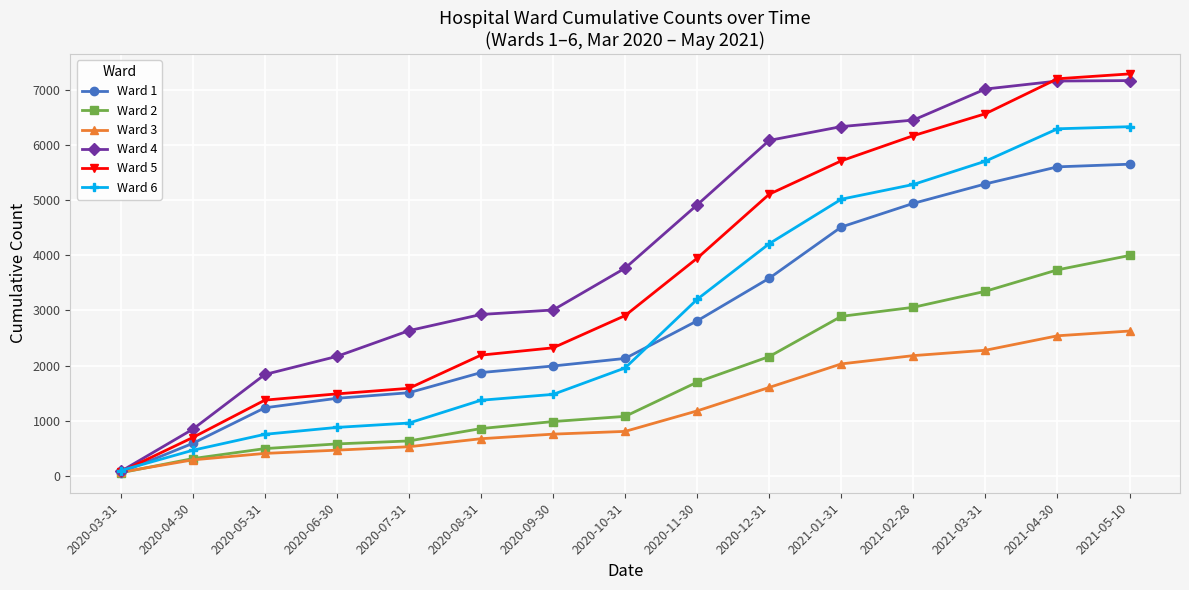

True or false: Ward 6 has more than 1 points higher than both neighbors.

False